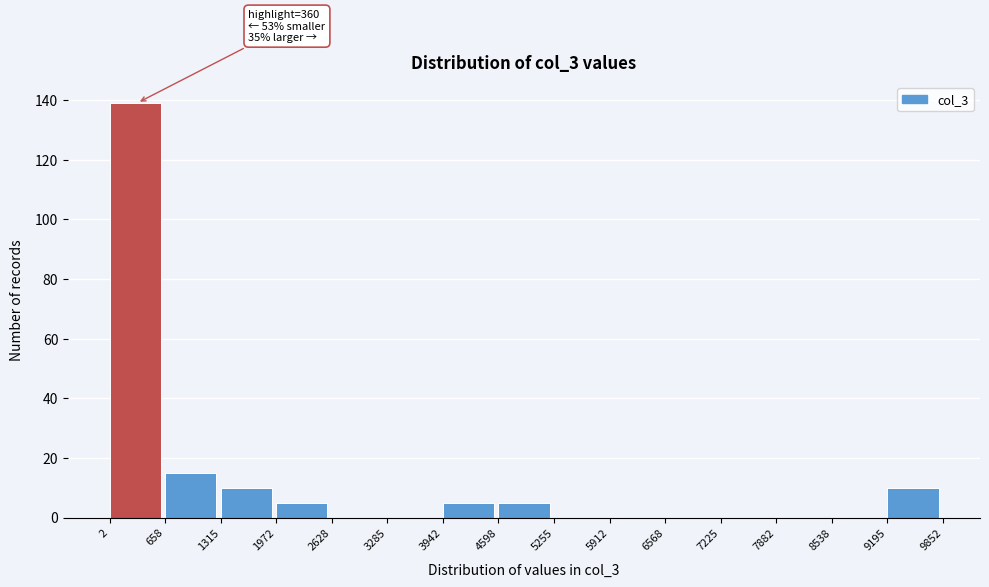

Which range on the x-axis has the tallest bar?

2 to 658